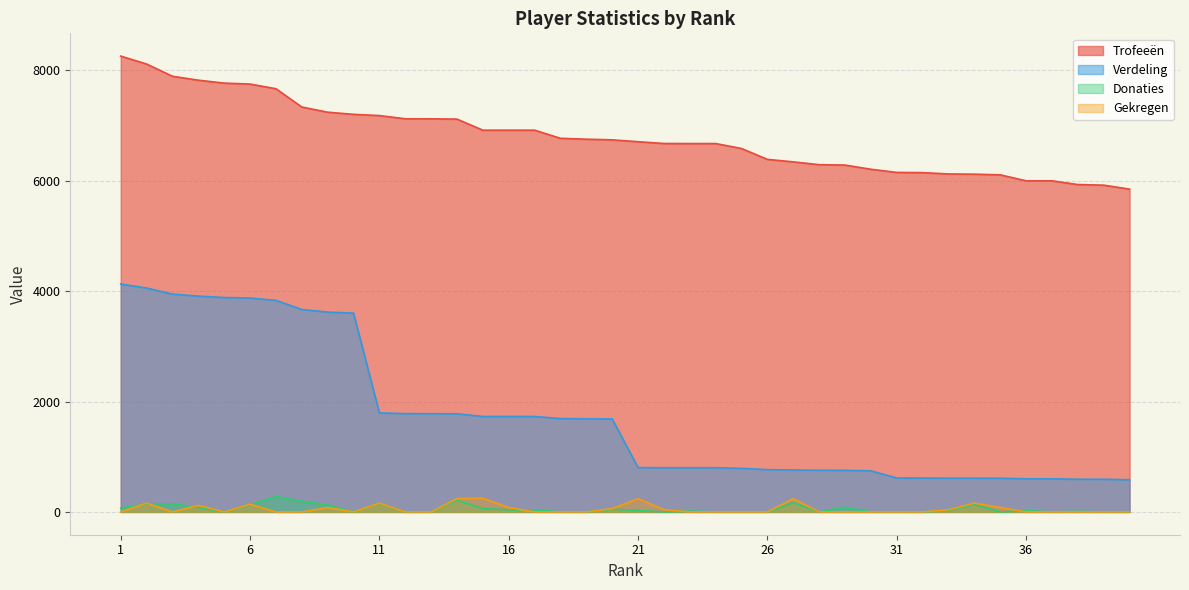

Read the Trofeeën value at 30, to the nearest 100.

6200